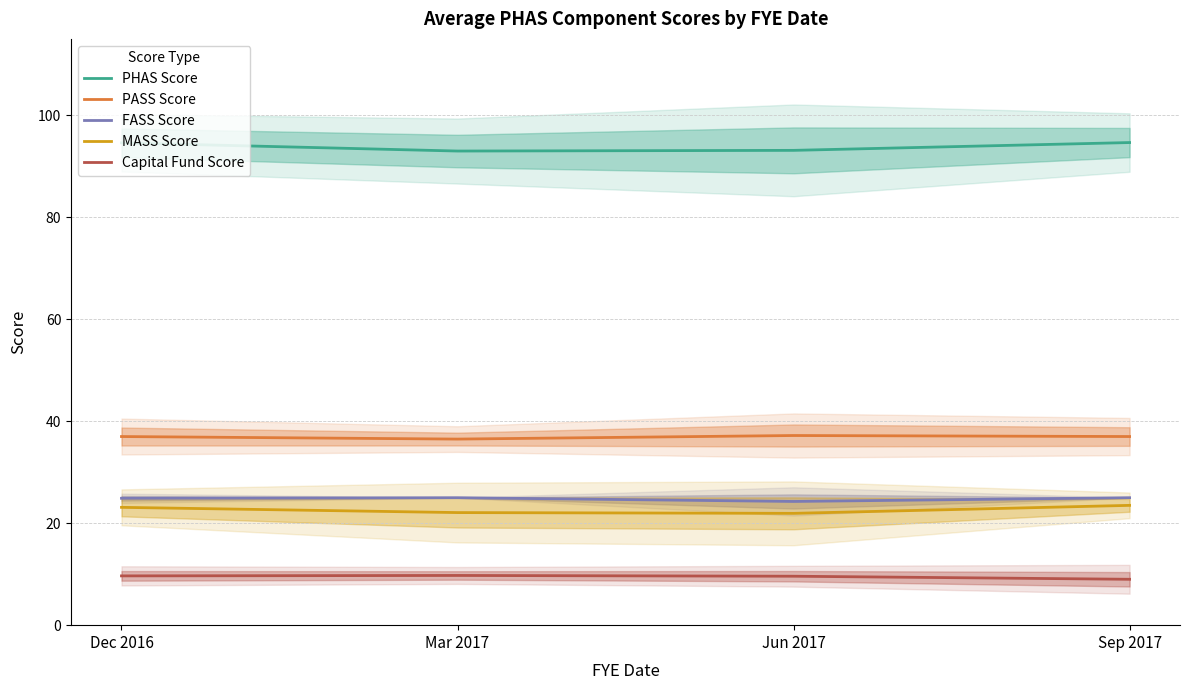

At which category does Capital Fund Score reach its first local peak?

Mar 2017